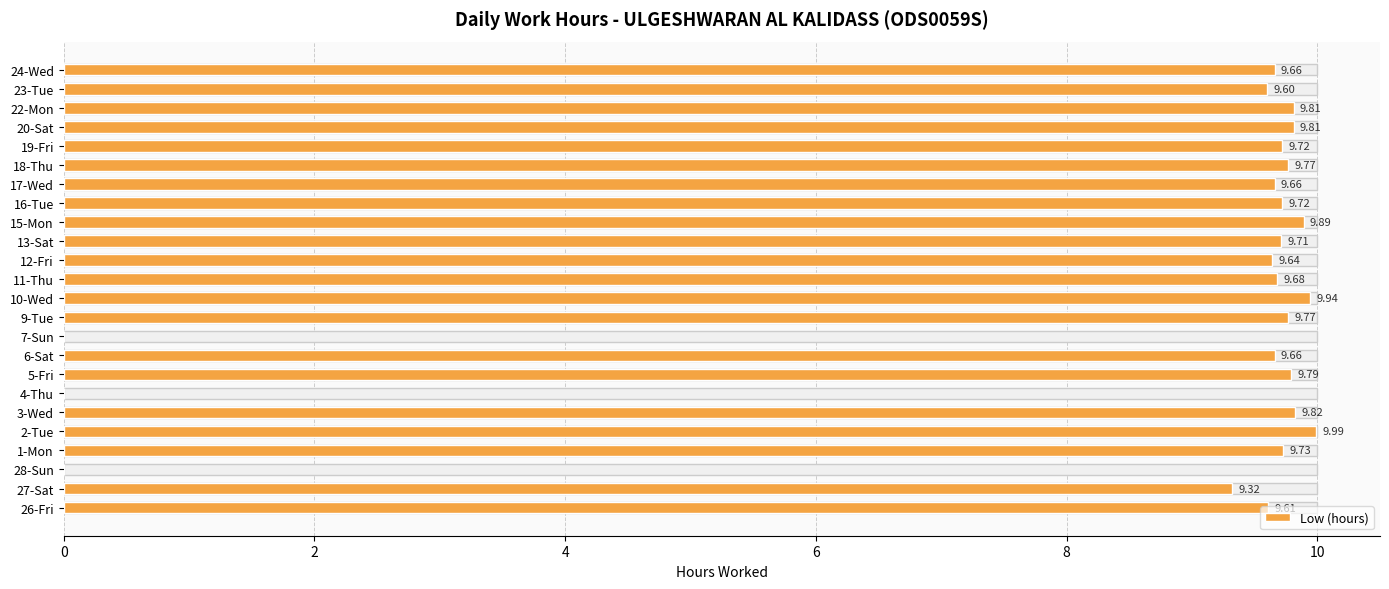

How many values are above zero?

21